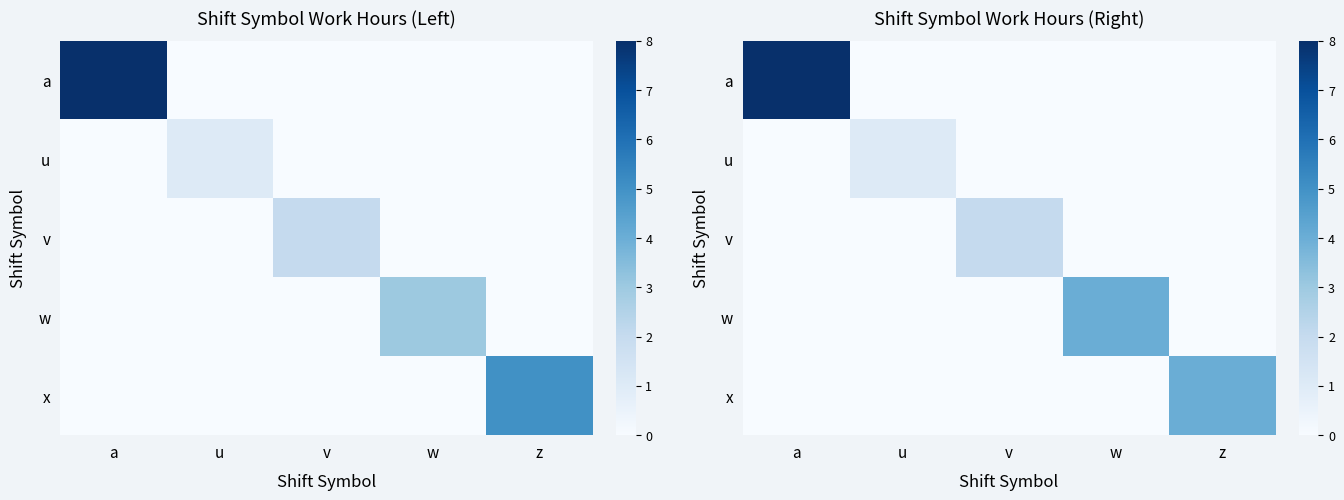

At which label is u closest to 0?

a